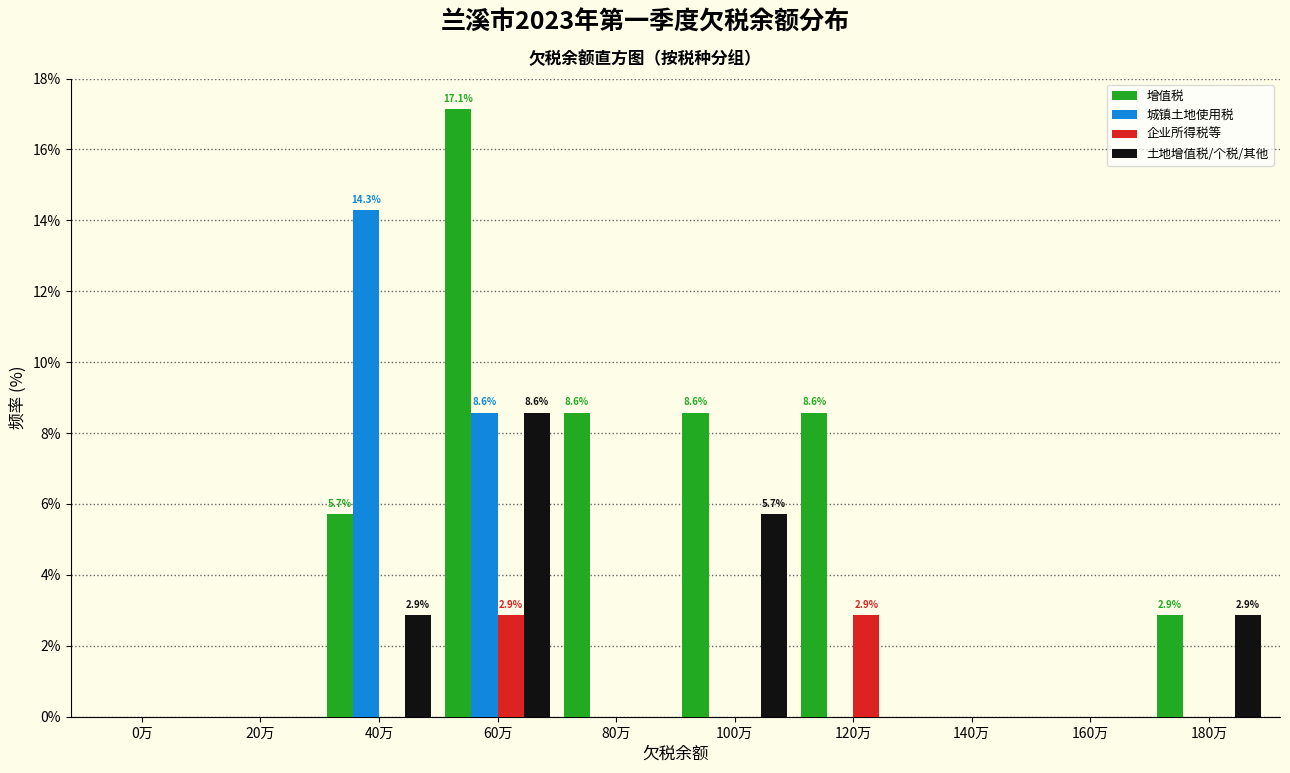

Read the 土地增值税/个税/其他 value at 180万.

2.9